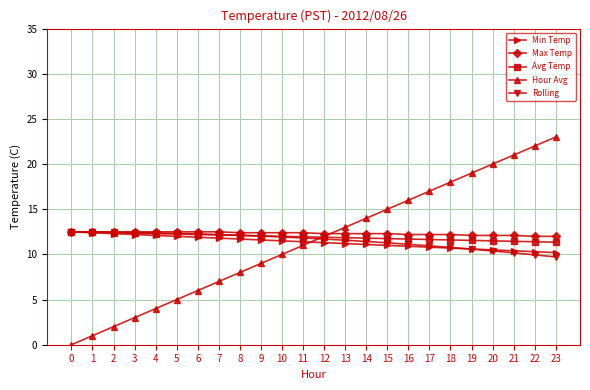

What is the total value across all series at 8?

56.3